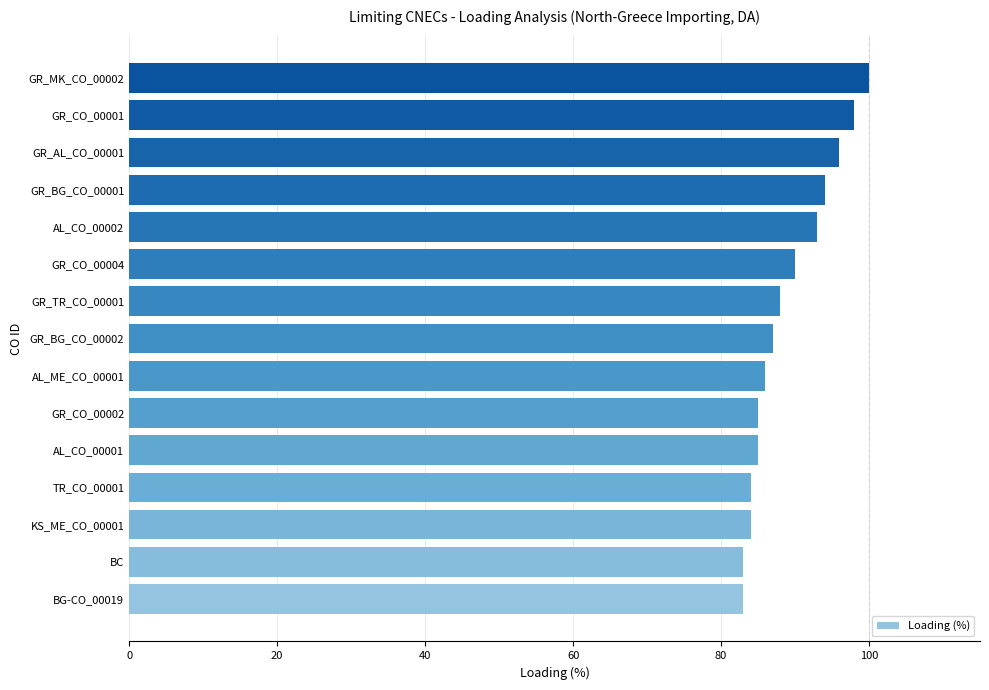

What is the sum of all values?

1336